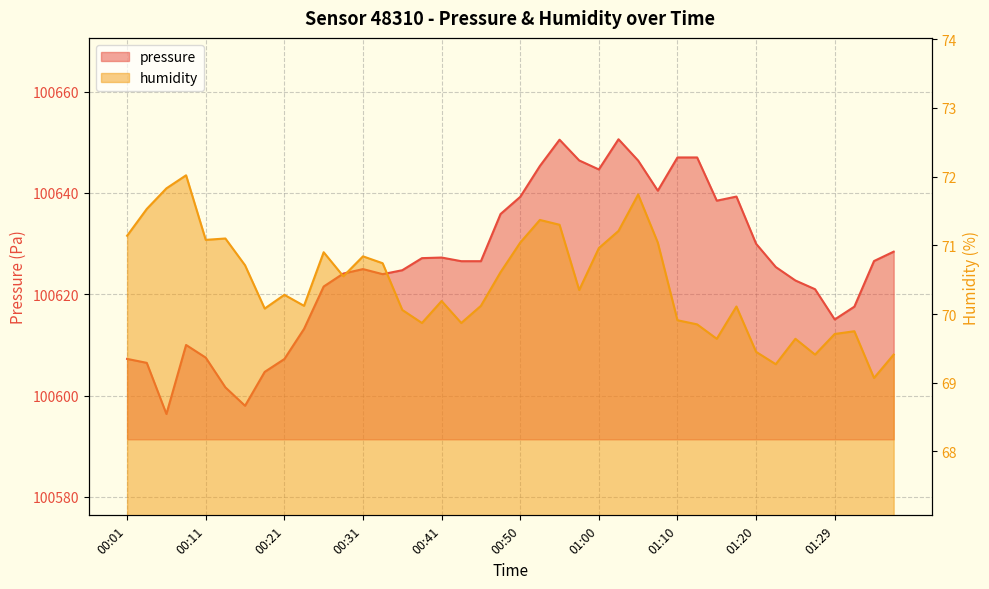

At which label does pressure first exceed 100626?

00:38